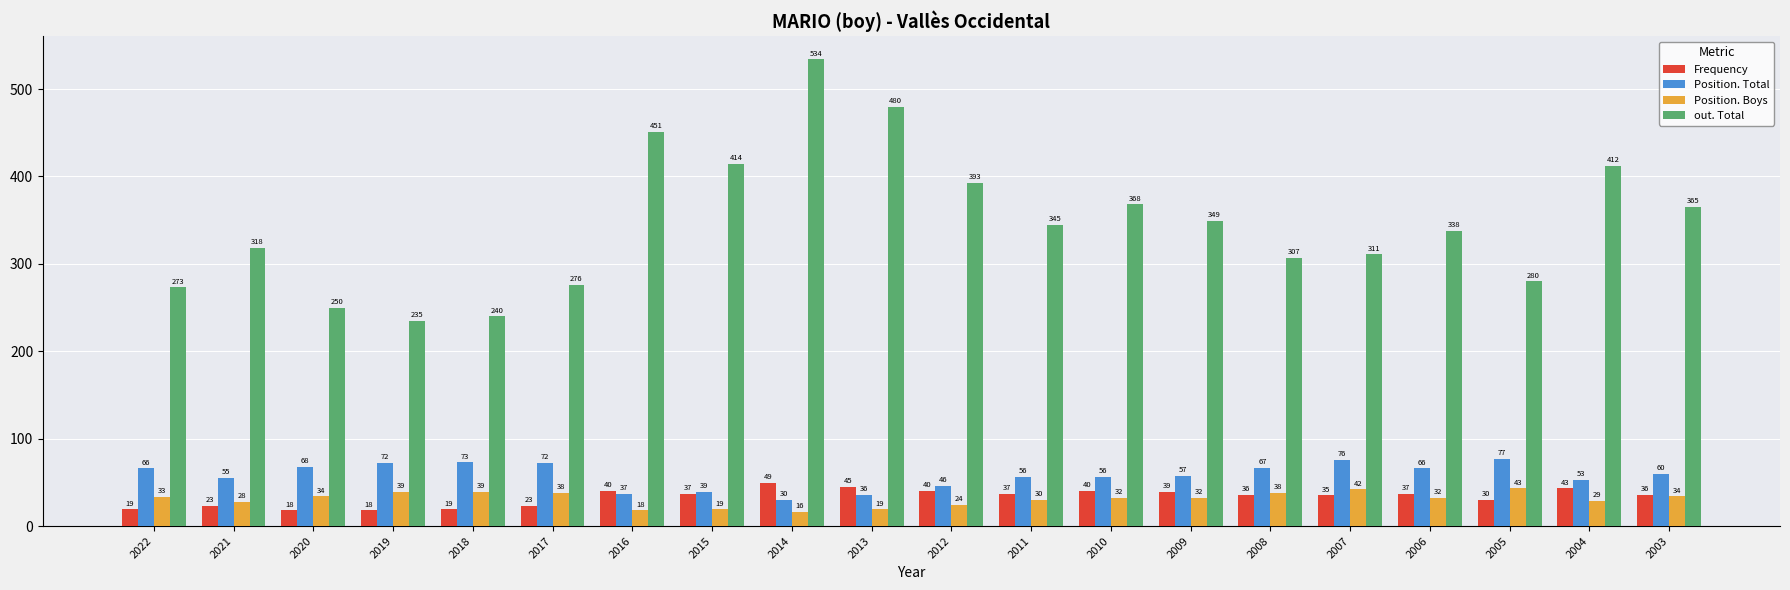

Where does the Position. Boys series first go above 32?

2022